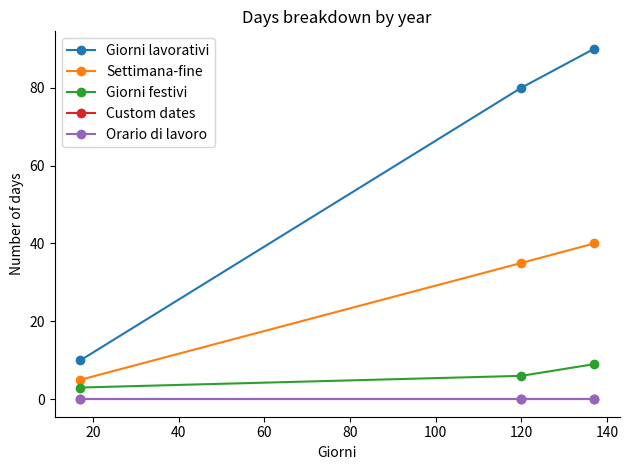

Reading left to right, what are all the values shown in this chart?

Giorni lavorativi: 10	80	90
Settimana-fine: 5	35	40
Giorni festivi: 3	6	9
Custom dates: 0	0	0
Orario di lavoro: 0	0	0